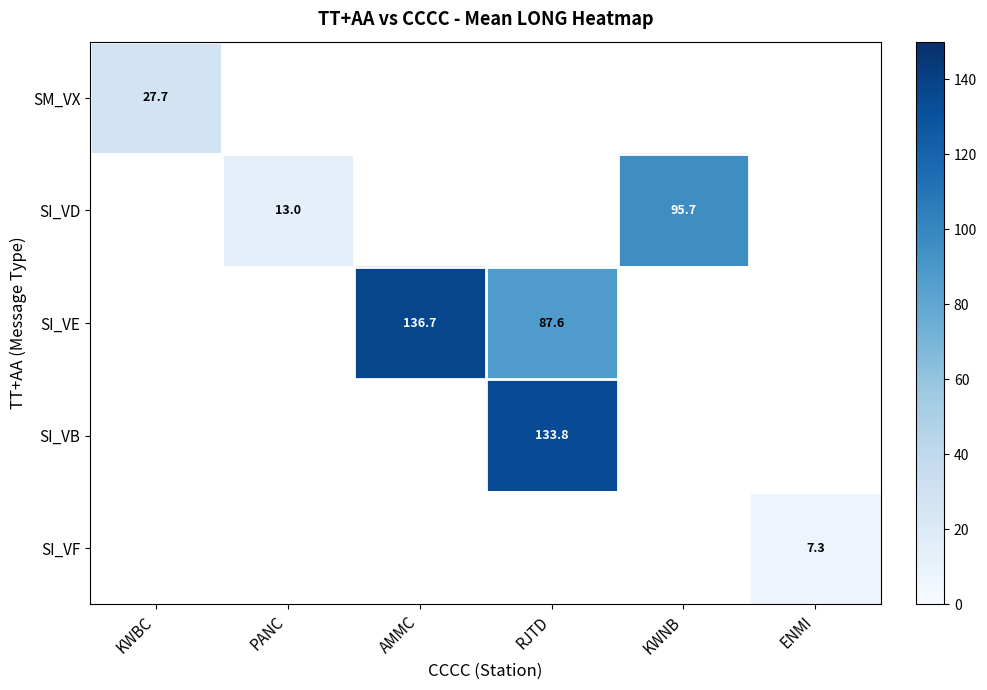

What is the lowest value of the SM_VX series?

27.7